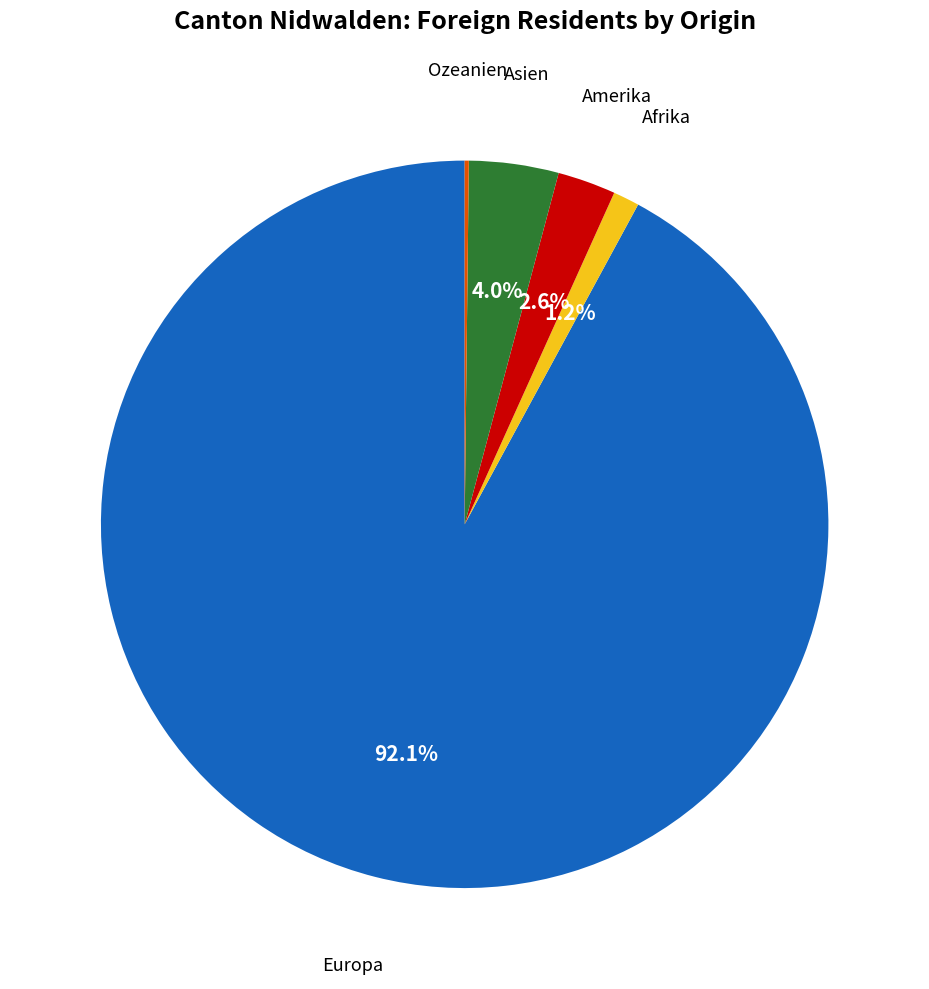

Which slice is the largest?

Europa